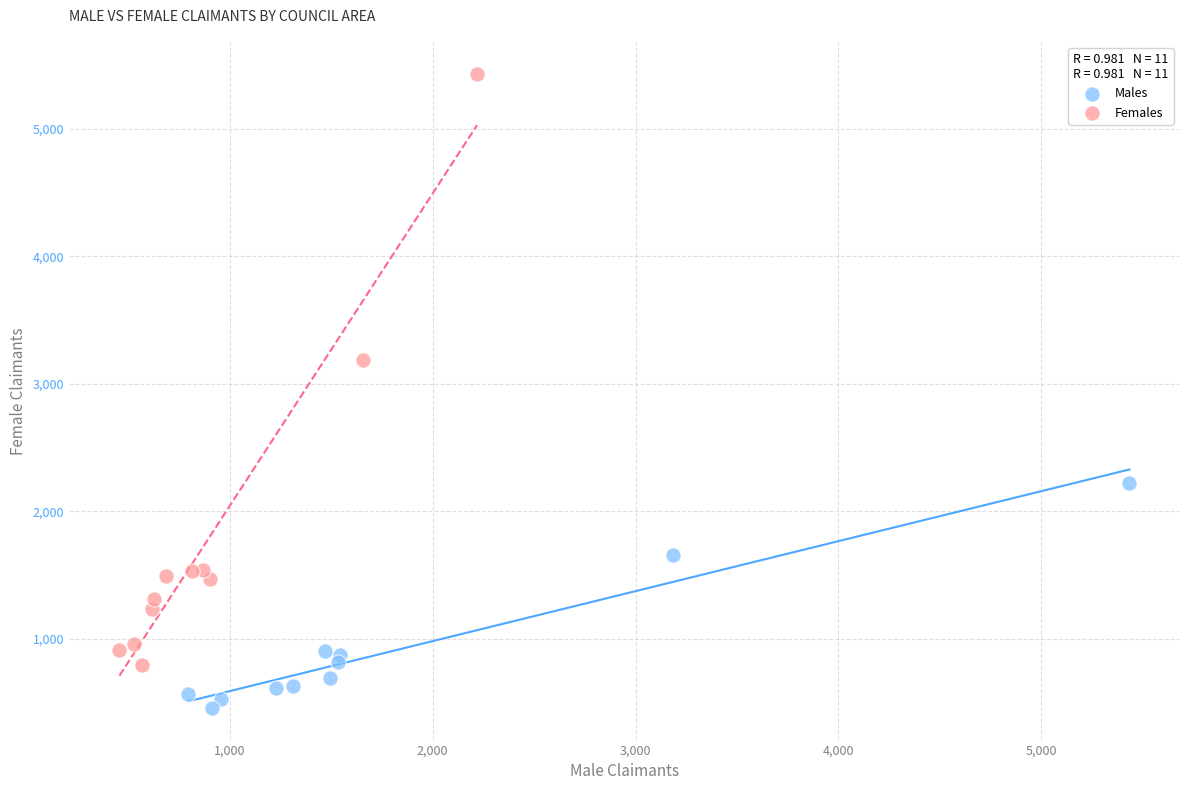

Which series reaches the maximum Y coordinate?

Females